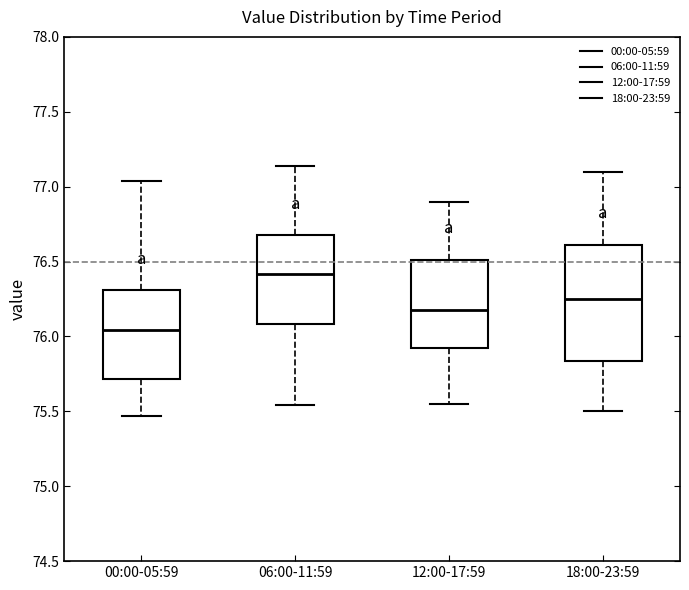

Reading left to right, transcribe this box plot: for each box, give where its median line is, the range the box spans, and where its two whiskers end, as read against the y-axis. The values are not printed on the chart, so give them approximately, as read against the axis.

00:00-05:59: median 76.05, box 75.70 to 76.30, whiskers 75.45 to 77.05
06:00-11:59: median 76.40, box 76.10 to 76.70, whiskers 75.55 to 77.15
12:00-17:59: median 76.20, box 75.95 to 76.50, whiskers 75.55 to 76.90
18:00-23:59: median 76.25, box 75.85 to 76.60, whiskers 75.50 to 77.10